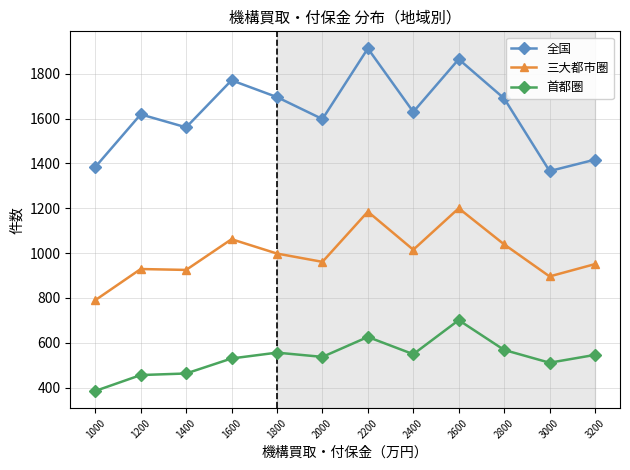

List the series in order of their overall mean, highest first.

全国, 三大都市圏, 首都圏